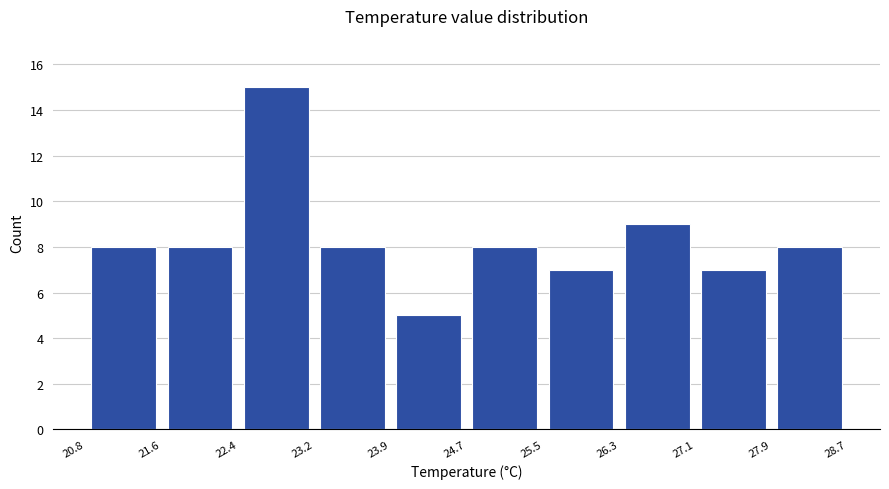

What is the height of the bar covering 23.2 to 23.9 on the x-axis? The values are not printed on the chart, so give them approximately, as read against the axis.

8